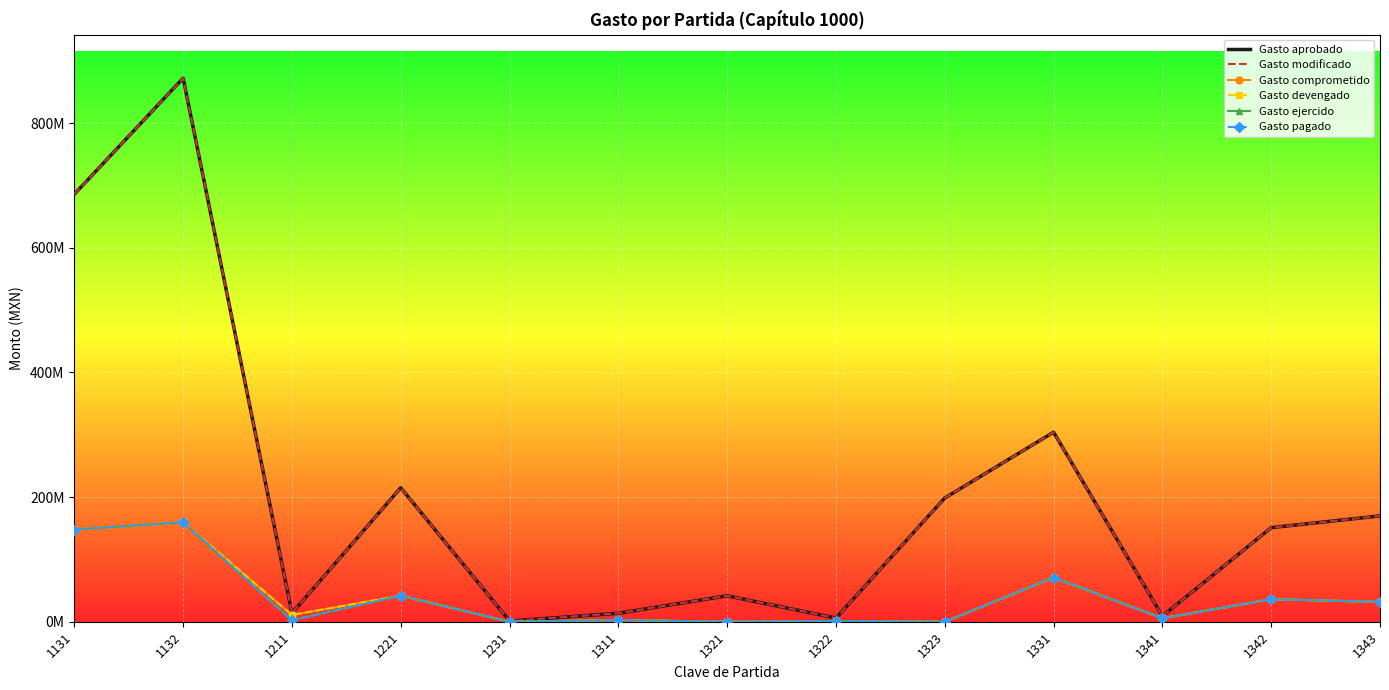

How many lines are shown in the chart?

6